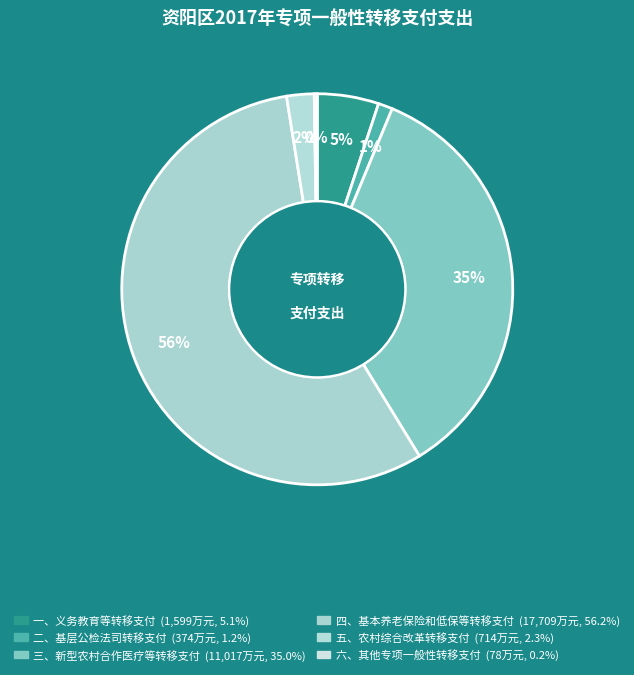

Rank the categories by value from lowest to highest.

六、其他专项一般性转移支付, 二、基层公检法司转移支付, 五、农村综合改革转移支付, 一、义务教育等转移支付, 三、新型农村合作医疗等转移支付, 四、基本养老保险和低保等转移支付